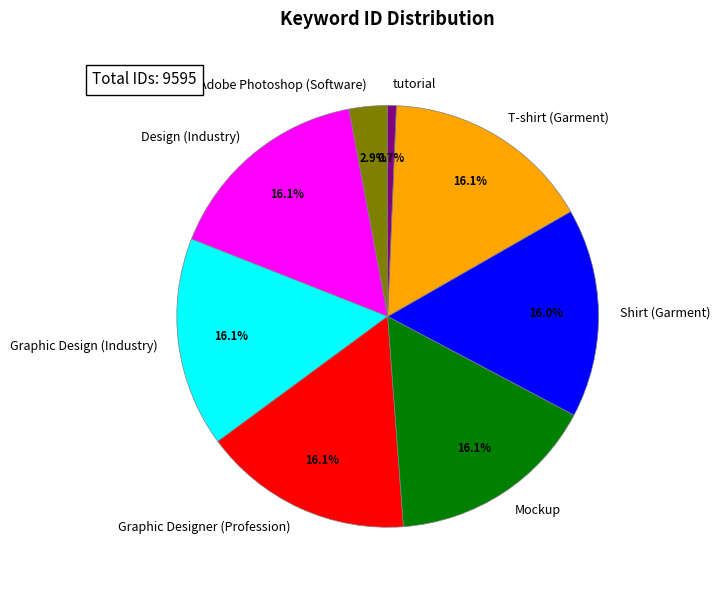

Which category has the smallest portion of the pie?

tutorial